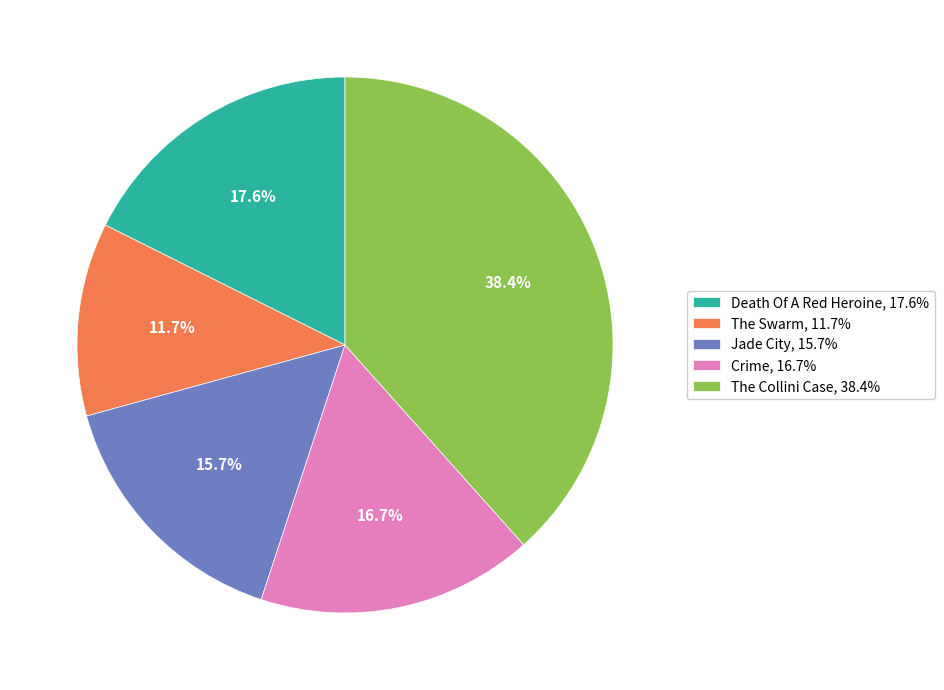

To the nearest percent, what is the combined percentage of Crime and Jade City?

32%